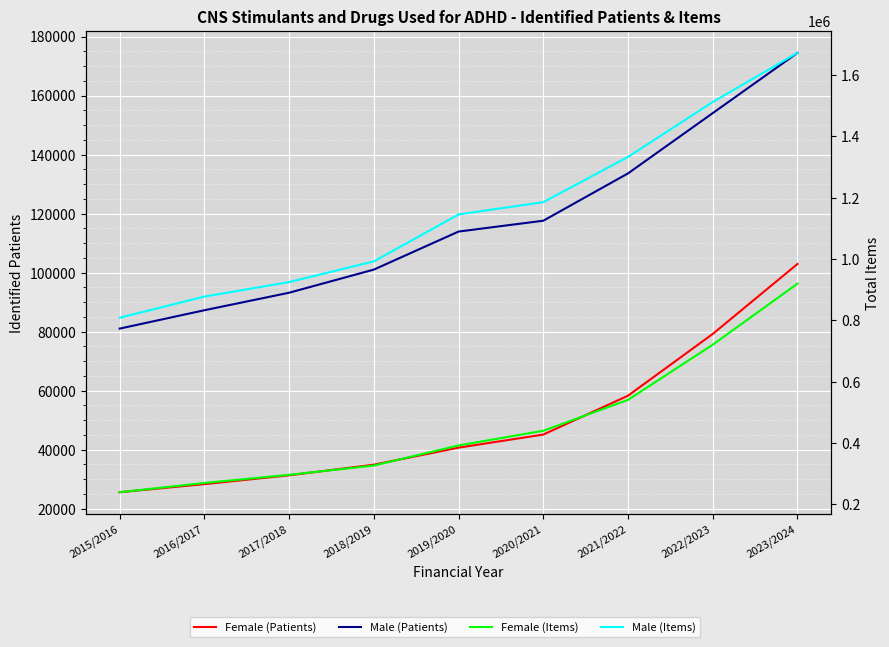

True or false: Female (Patients) has a value of 17595 at 2017/2018.

False